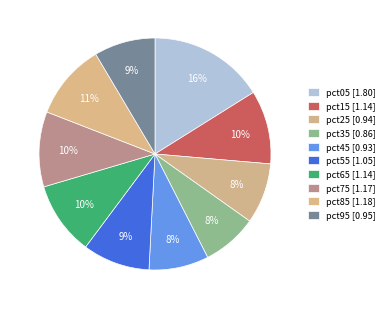

How many segments does this pie chart have?

10